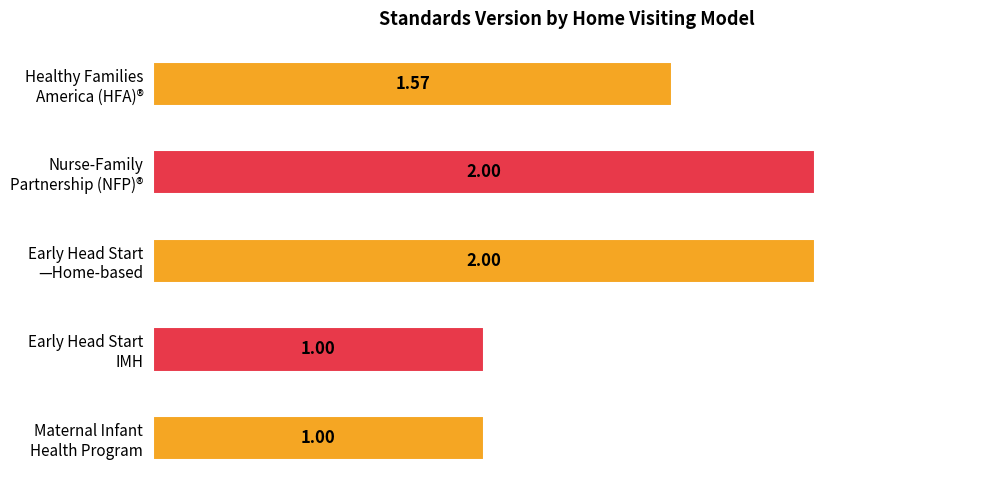

What is the sum of all values?

7.6